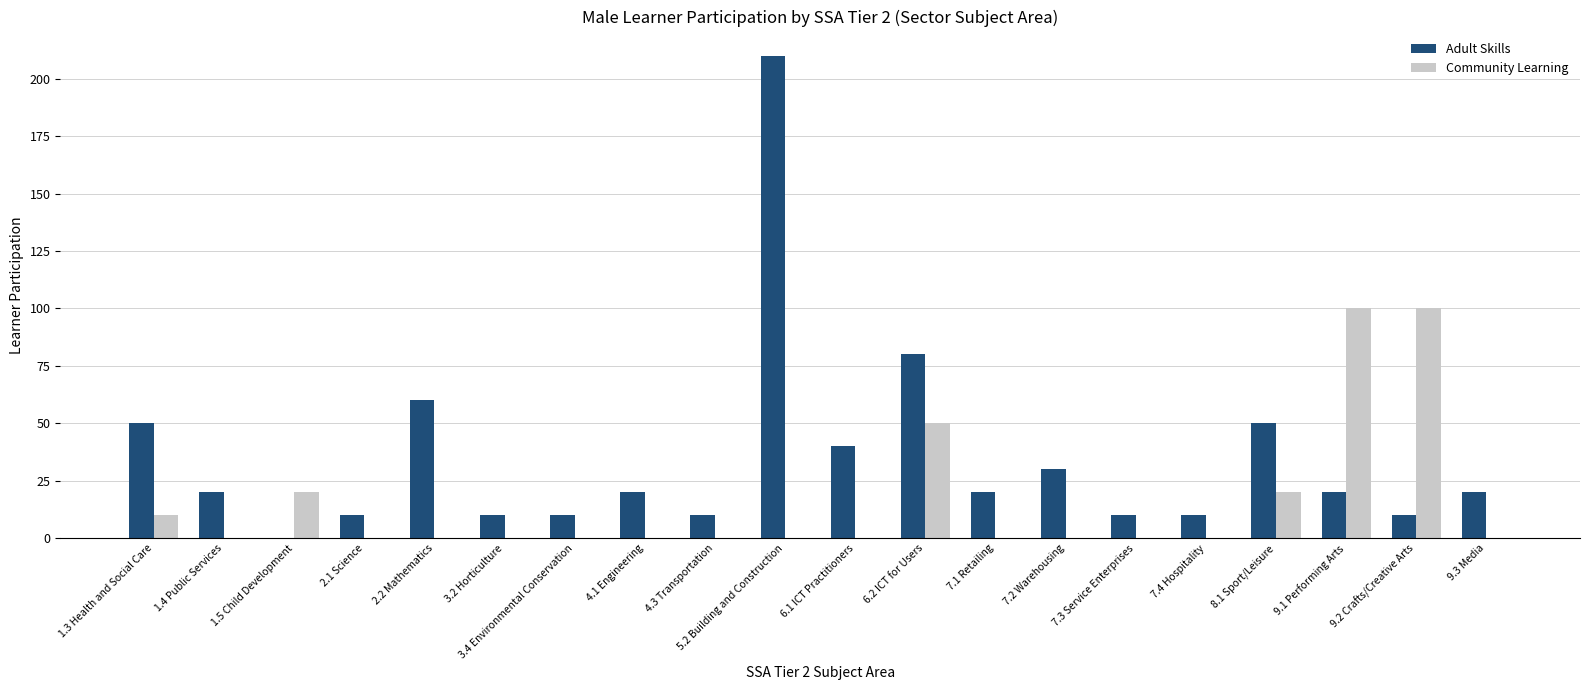

Are the bars horizontal?

No